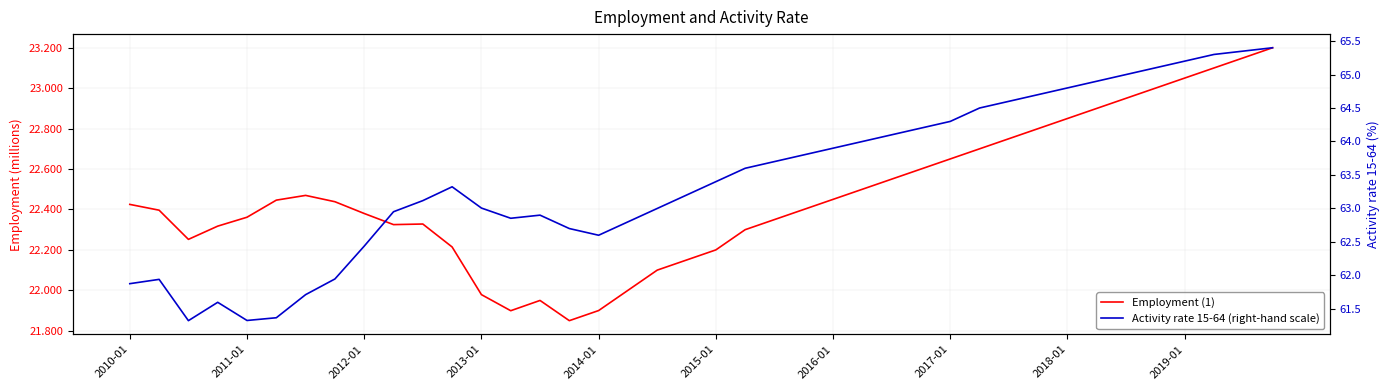

Reading left to right, extract all data points from this chart.

Employment (1): 22.4	22.4	22.3	22.3	22.4	22.4	22.5	22.4	22.4	22.3	22.3	22.2	22.0	21.9	21.9	21.9	21.9	22.0	22.1	22.1	22.2	22.3	22.4	22.4	22.4	22.5	22.6	22.6	22.6	22.7	22.8	22.8	22.9	22.9	22.9	23.0	23.1	23.1	23.1	23.2
Activity rate 15-64 (right-hand scale): 61.9	61.9	61.3	61.6	61.3	61.4	61.7	61.9	62.4	63.0	63.1	63.3	63.0	62.9	62.9	62.7	62.6	62.8	63.0	63.2	63.4	63.6	63.7	63.8	63.9	64.0	64.1	64.2	64.3	64.5	64.6	64.7	64.8	64.9	65.0	65.1	65.2	65.3	65.3	65.4